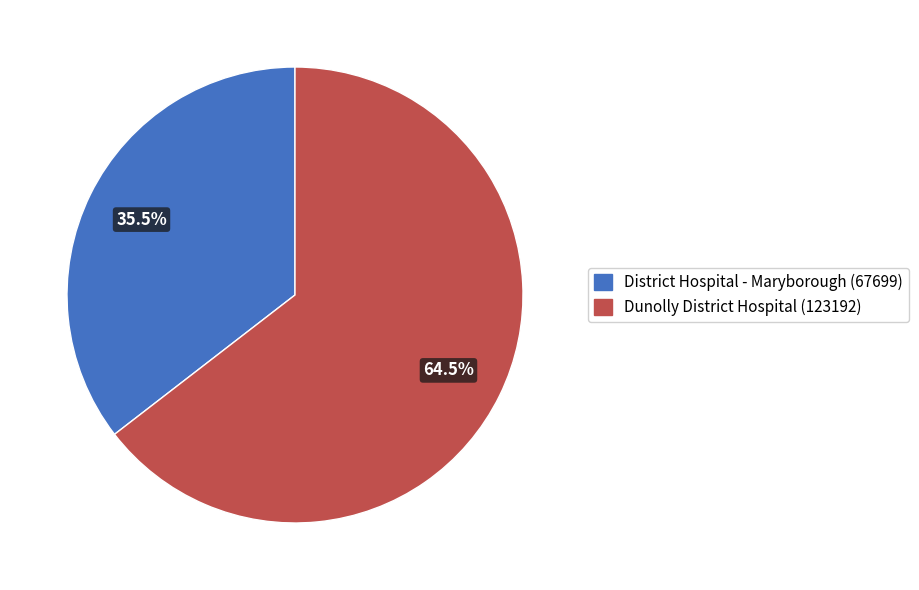

What is the largest slice in the pie chart?

Dunolly District Hospital